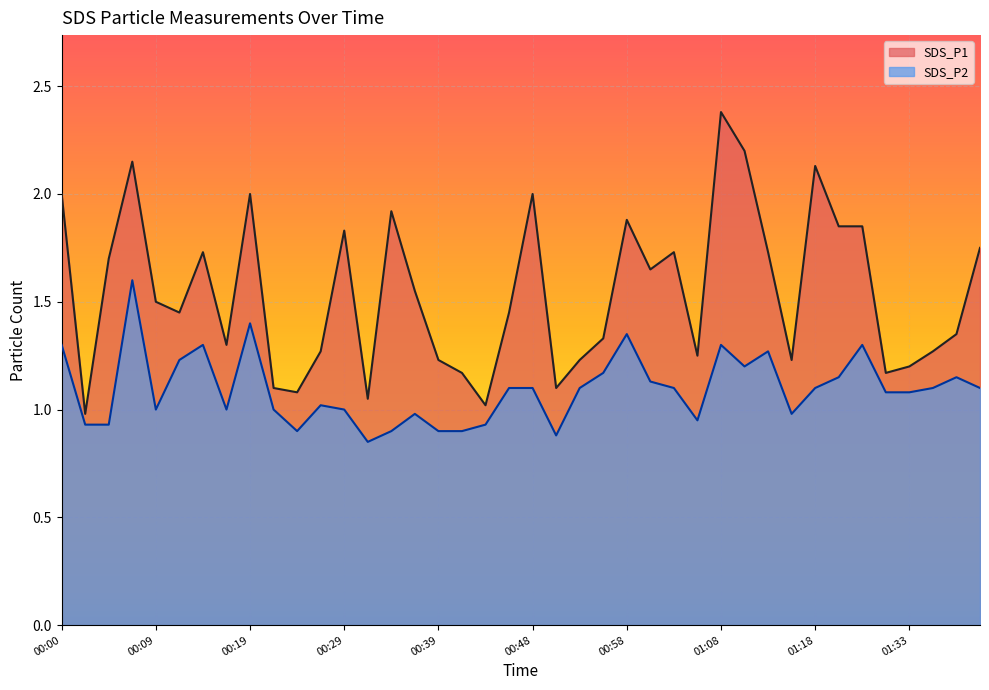

At how many categories does at least one series exceed 1?

39